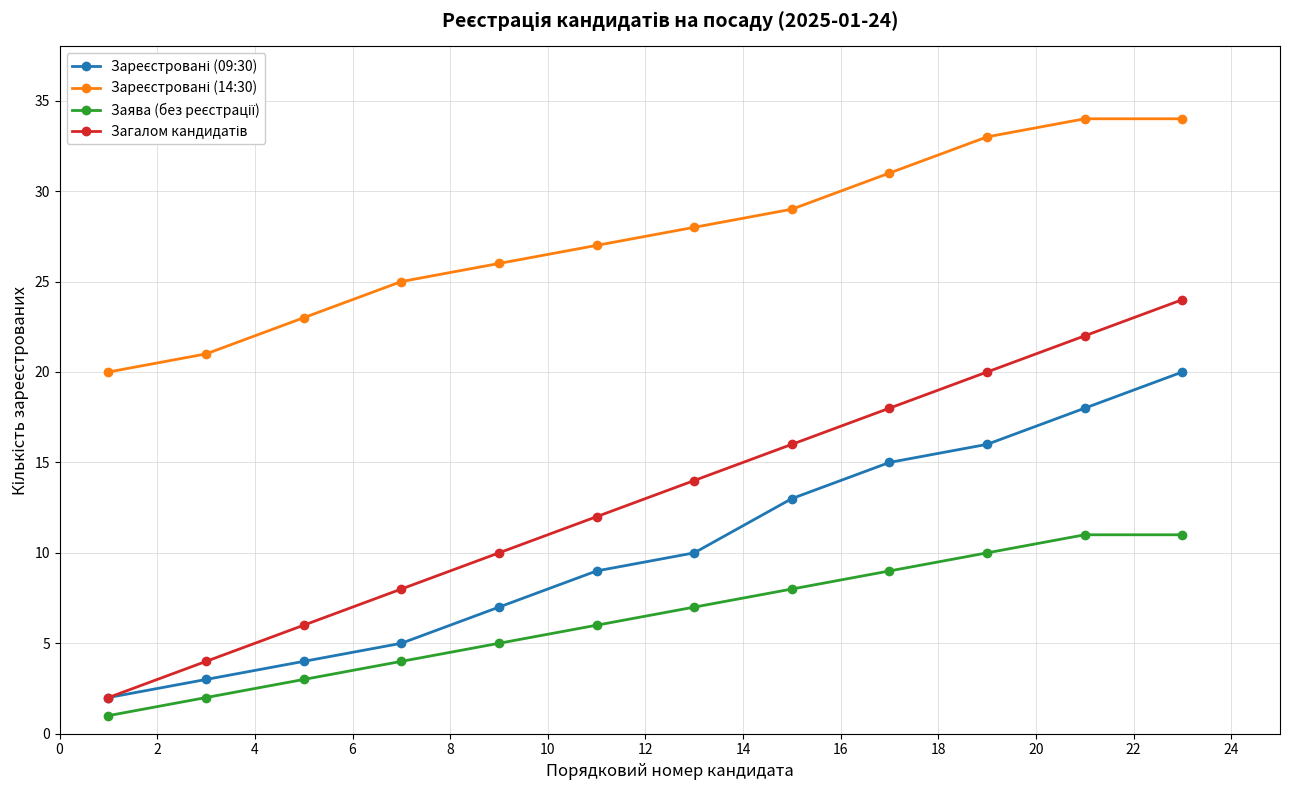

Which series has the largest total across all categories?

Зареєстровані (14:30)